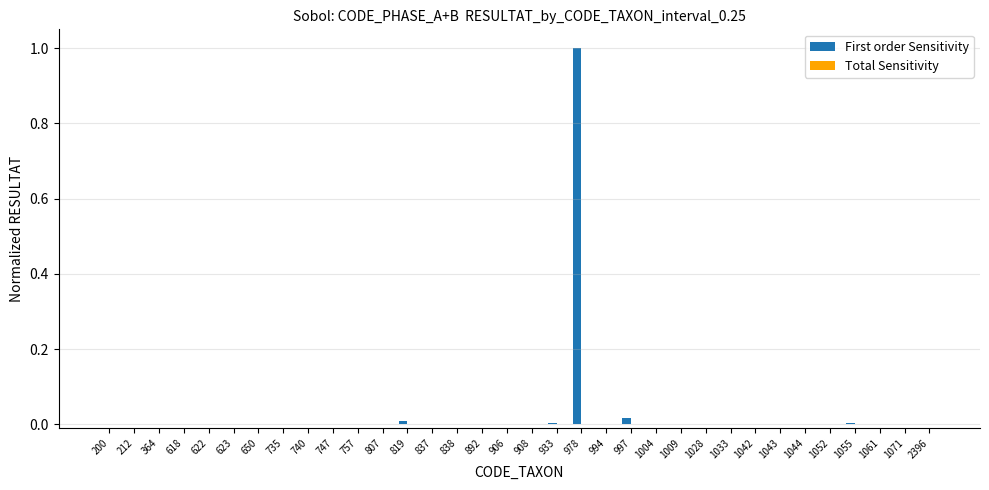

What is the sum of all First order Sensitivity values?

1.0